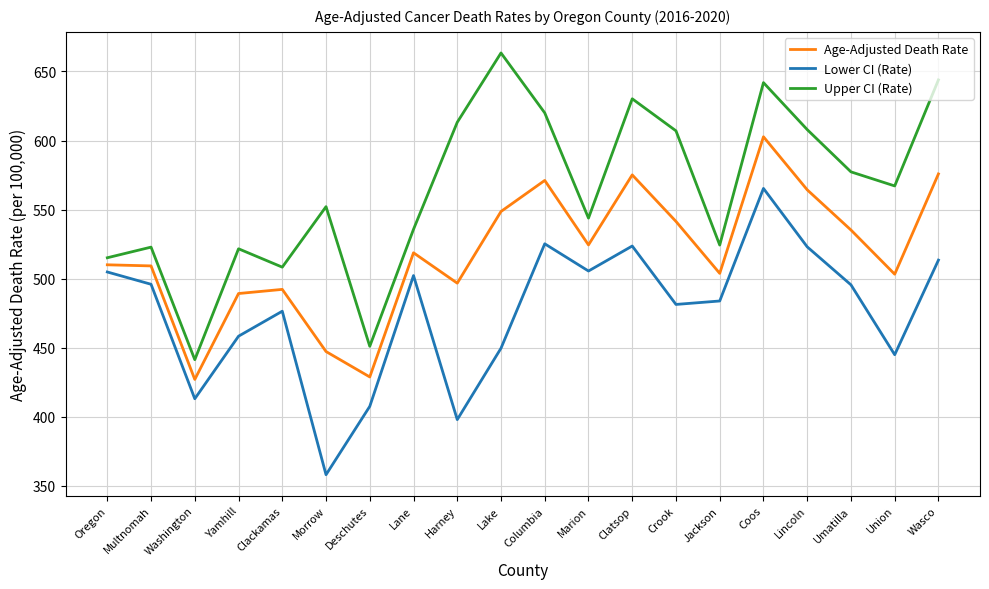

What is the difference between the highest and lowest values at Coos?

76.6